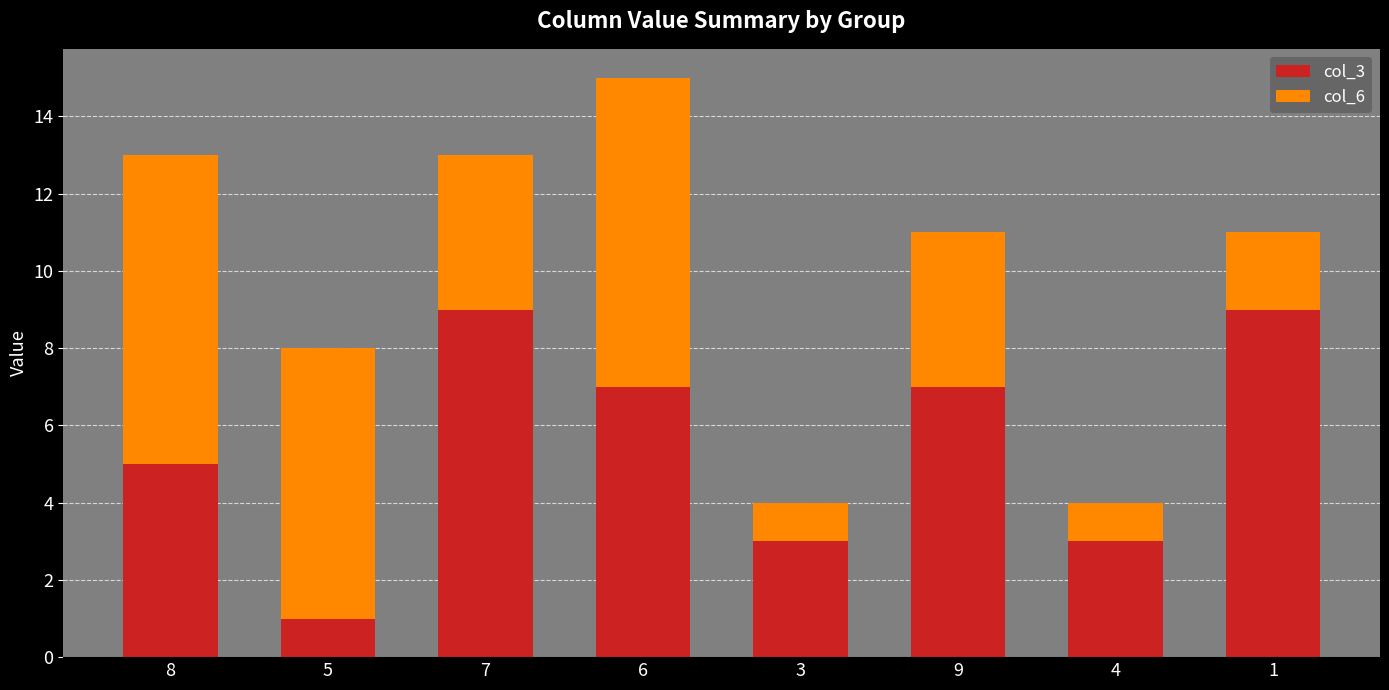

At which category is the sum across all series the highest?

6